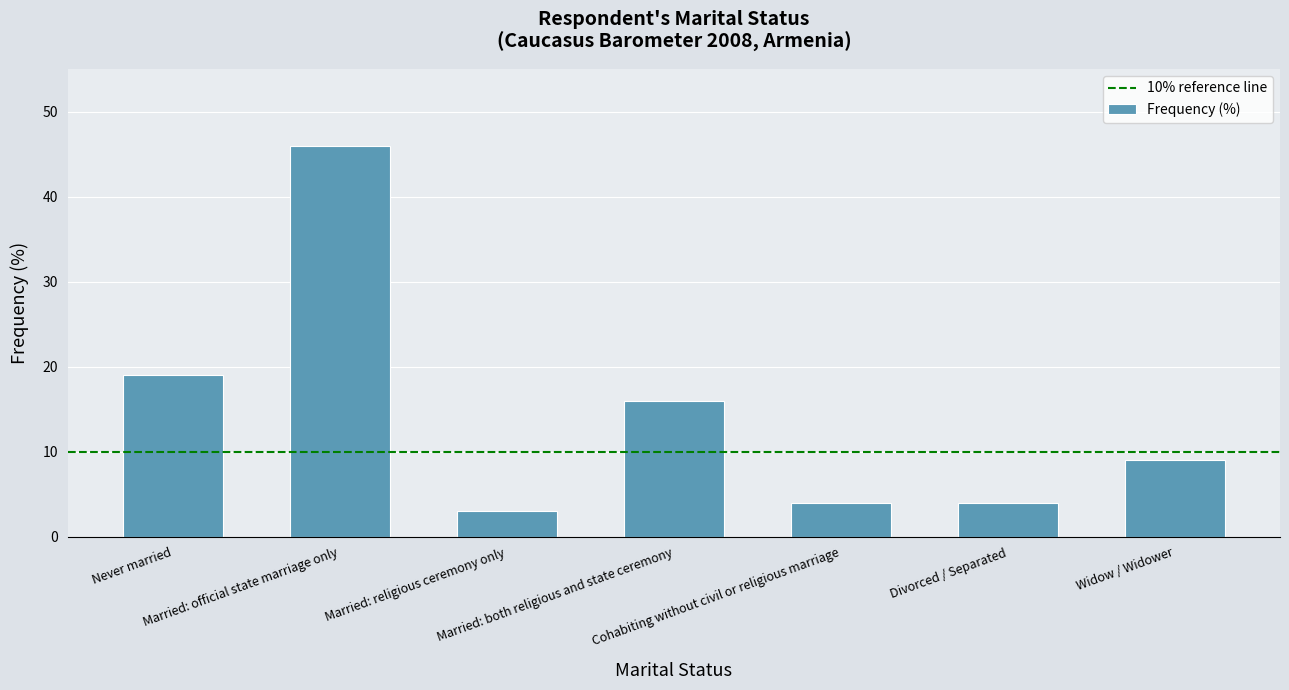

Count the number of data series in this chart.

1